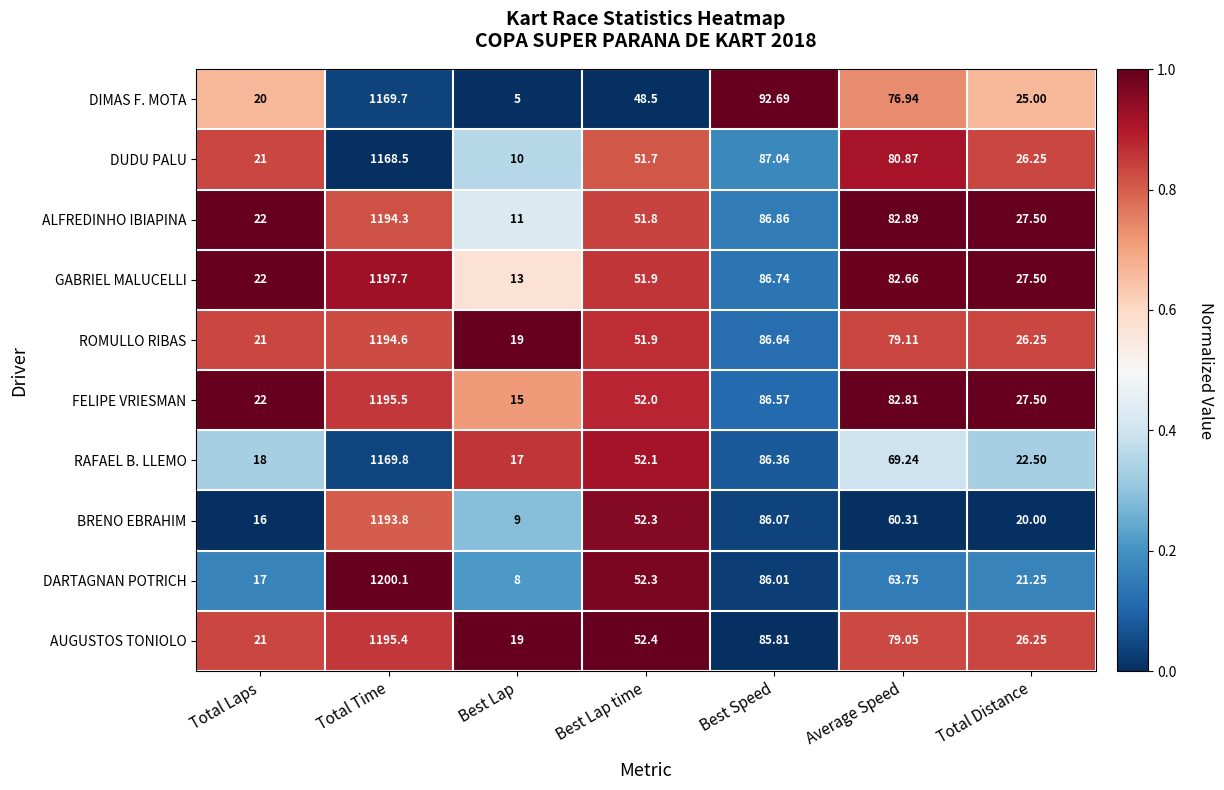

Which series has the largest total across all categories?

GABRIEL MALUCELLI